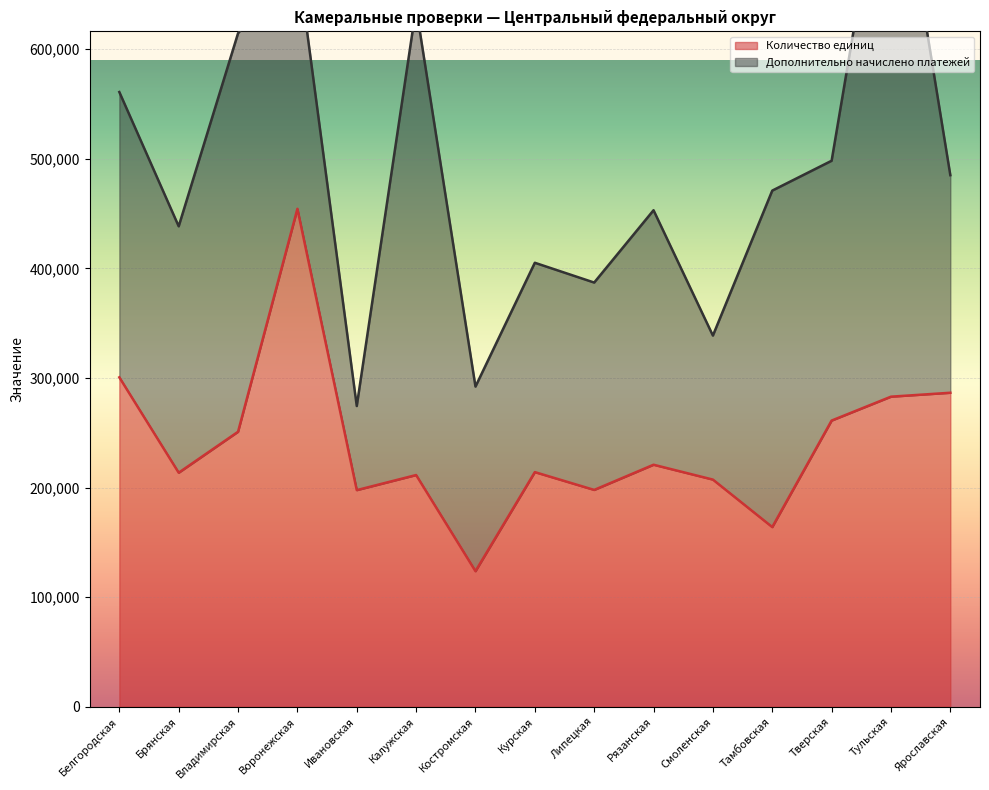

Where does the data first go above 214117?

Белгородская